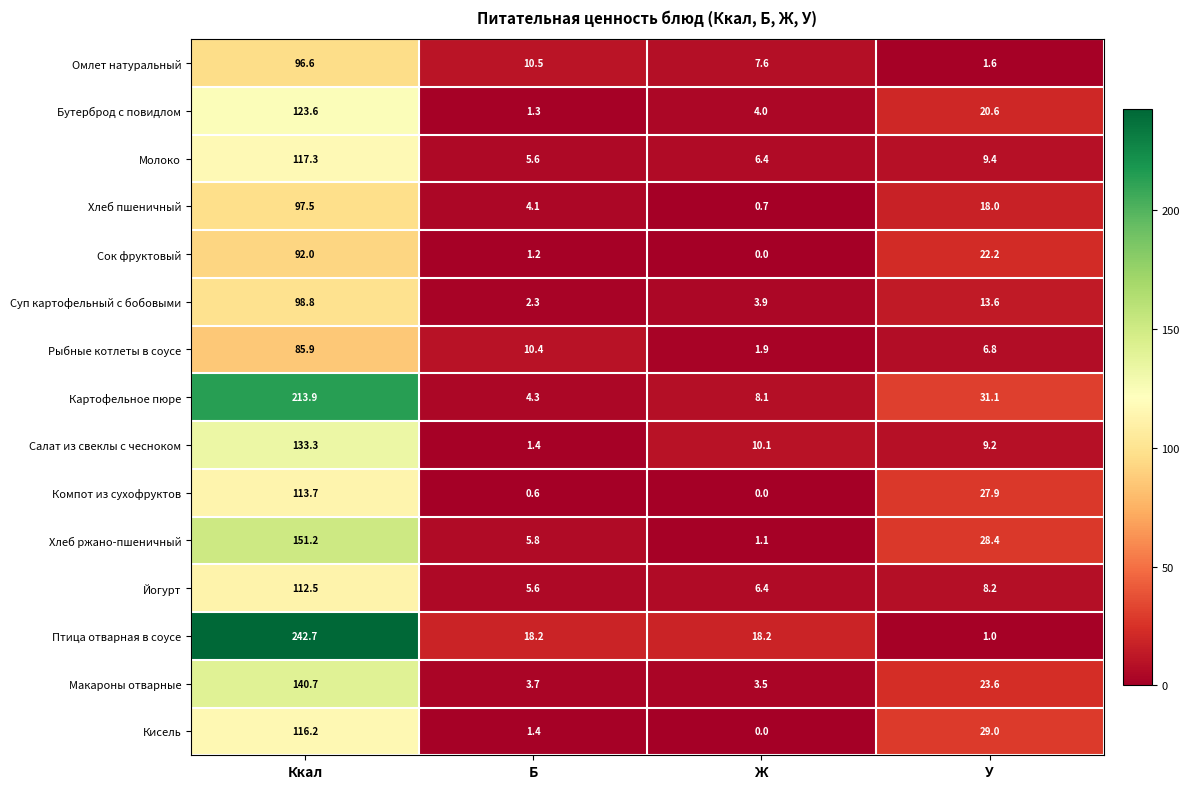

Is it true that Йогурт equals 112.5 at Ккал?

True